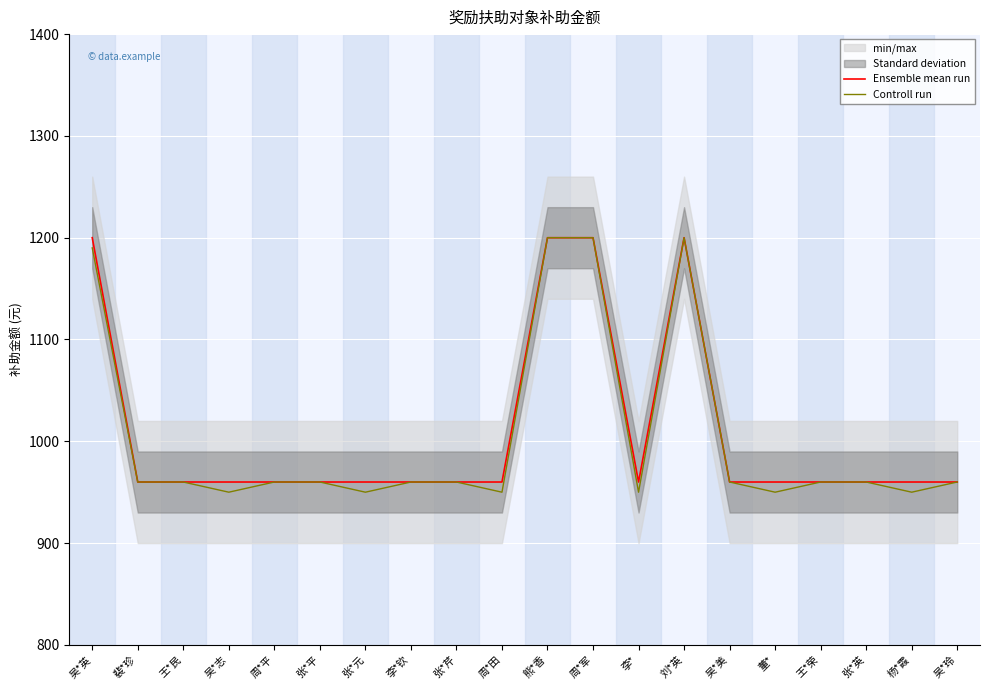

What is the value of the Controll run point at the 15th from the left?

960